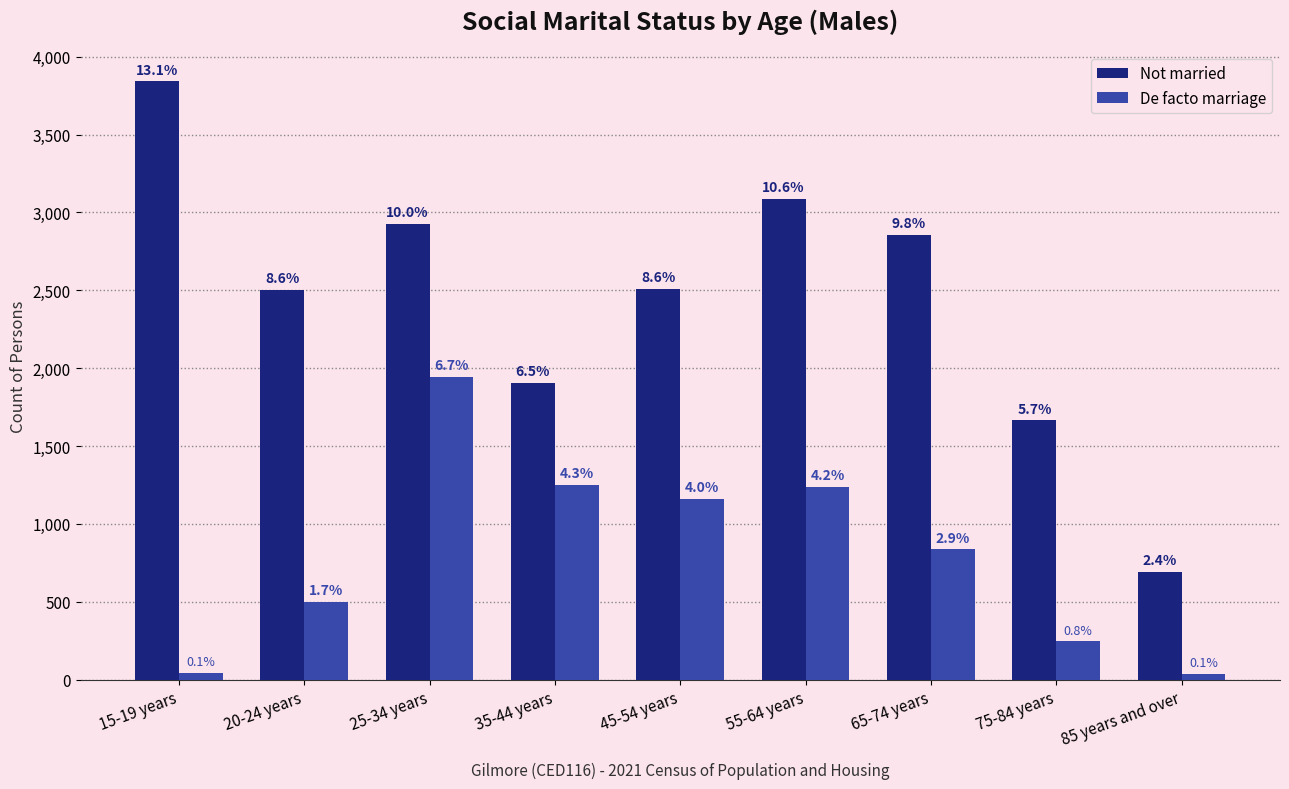

At how many categories does at least one series exceed 1296?

8